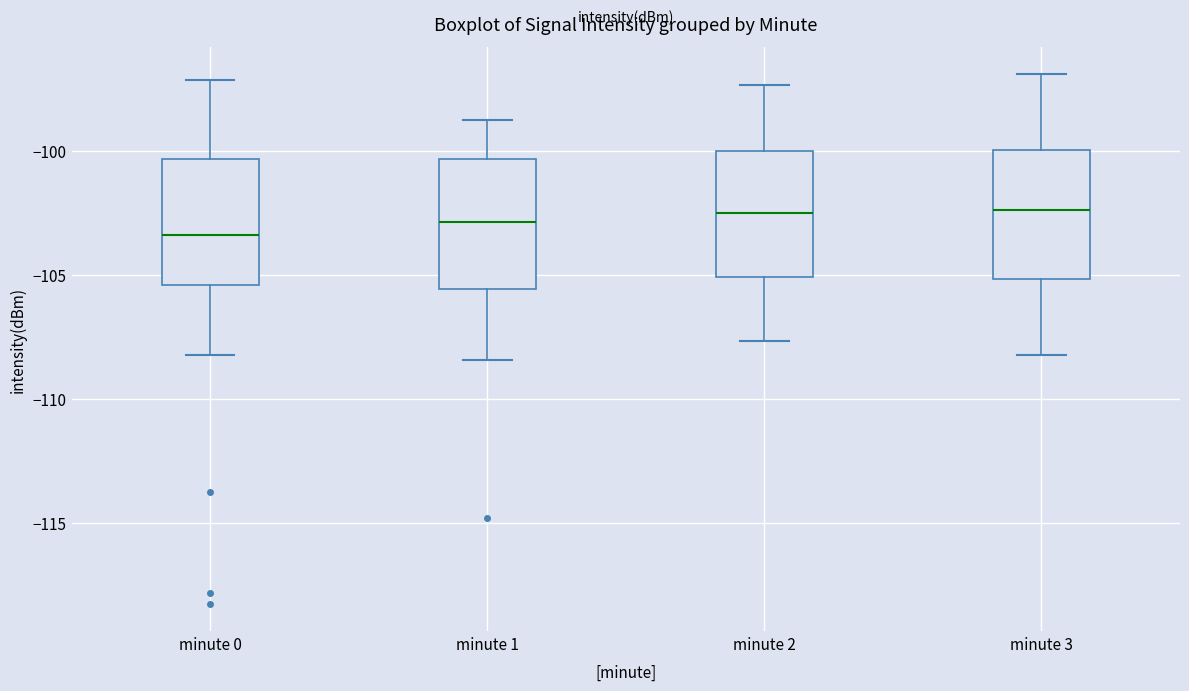

Reading left to right, read every box against the y-axis: the position of its median line, the range the box covers, and the ends of its whiskers. The values are not printed on the chart, so give them approximately, as read against the axis.

minute 0: median -103.5, box -105.5 to -100.5, whiskers -108.0 to -97.0
minute 1: median -103.0, box -105.5 to -100.5, whiskers -108.5 to -99.0
minute 2: median -102.5, box -105.0 to -100.0, whiskers -107.5 to -97.5
minute 3: median -102.5, box -105.0 to -100.0, whiskers -108.0 to -97.0